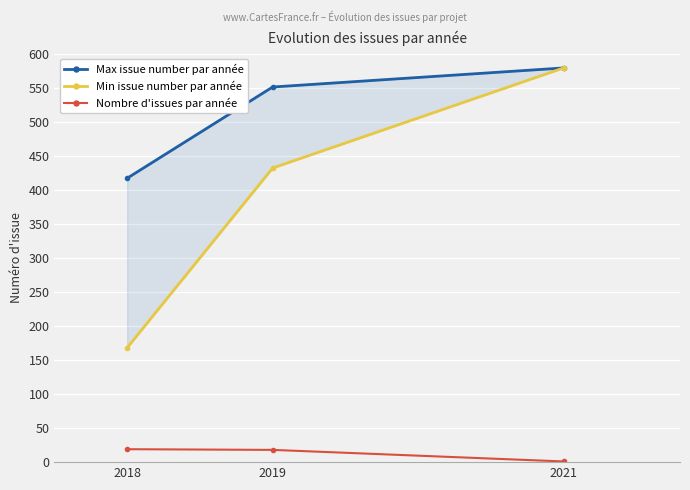

At how many categories does at least one series exceed 568?

1